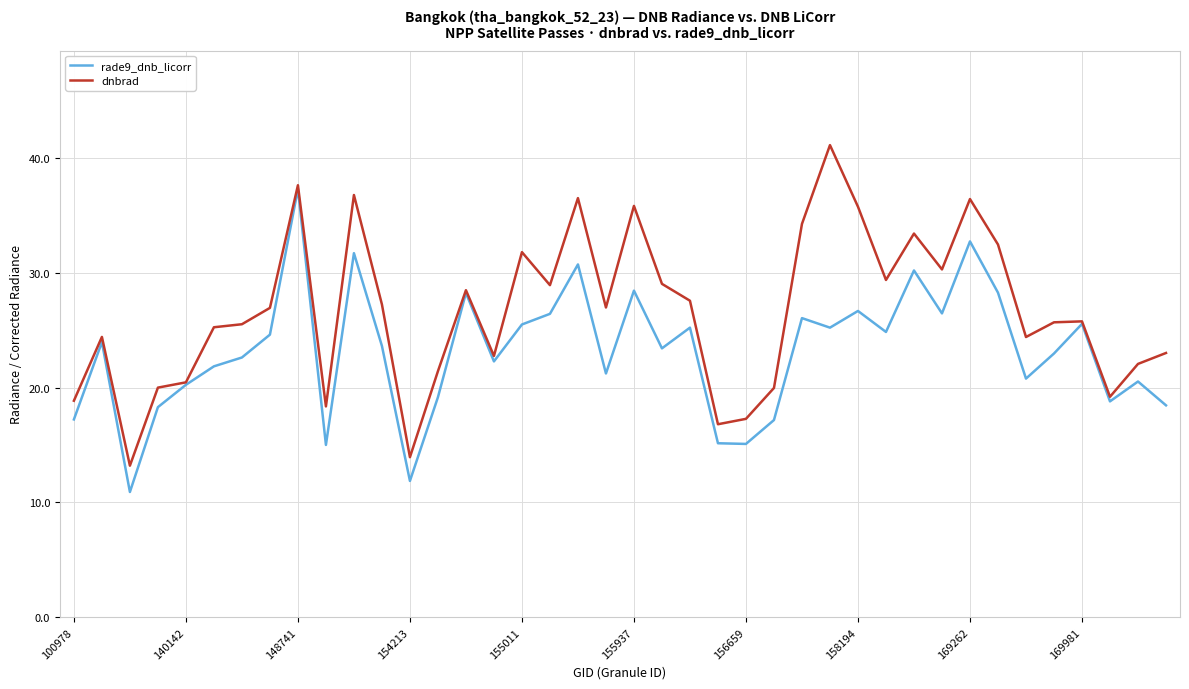

What is the highest value of the dnbrad series?

41.1